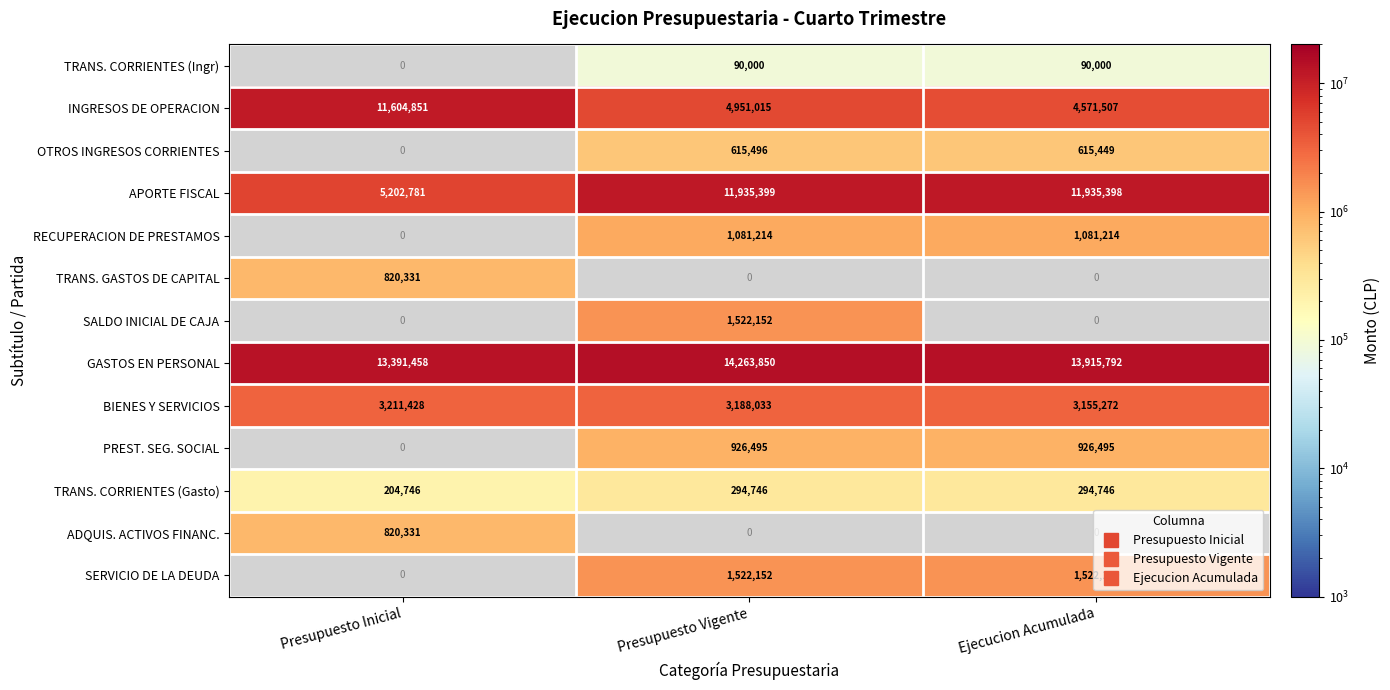

Rank the categories by INGRESOS DE OPERACION value from lowest to highest.

Ejecucion Acumulada, Presupuesto Vigente, Presupuesto Inicial